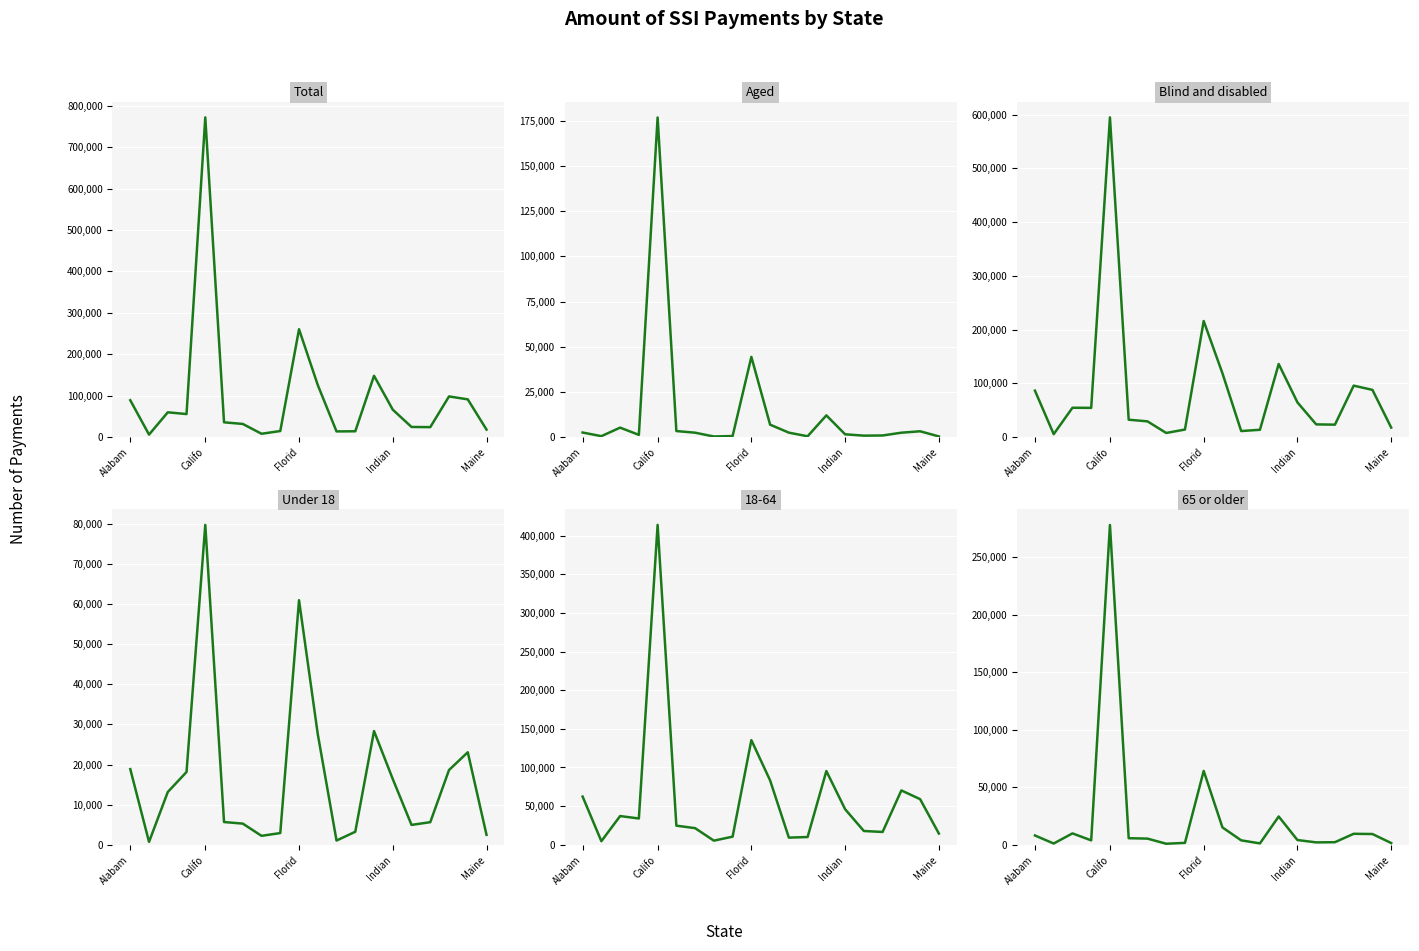

In 65 or older, how many points are lower than both neighbors (excluding endpoints)?

5